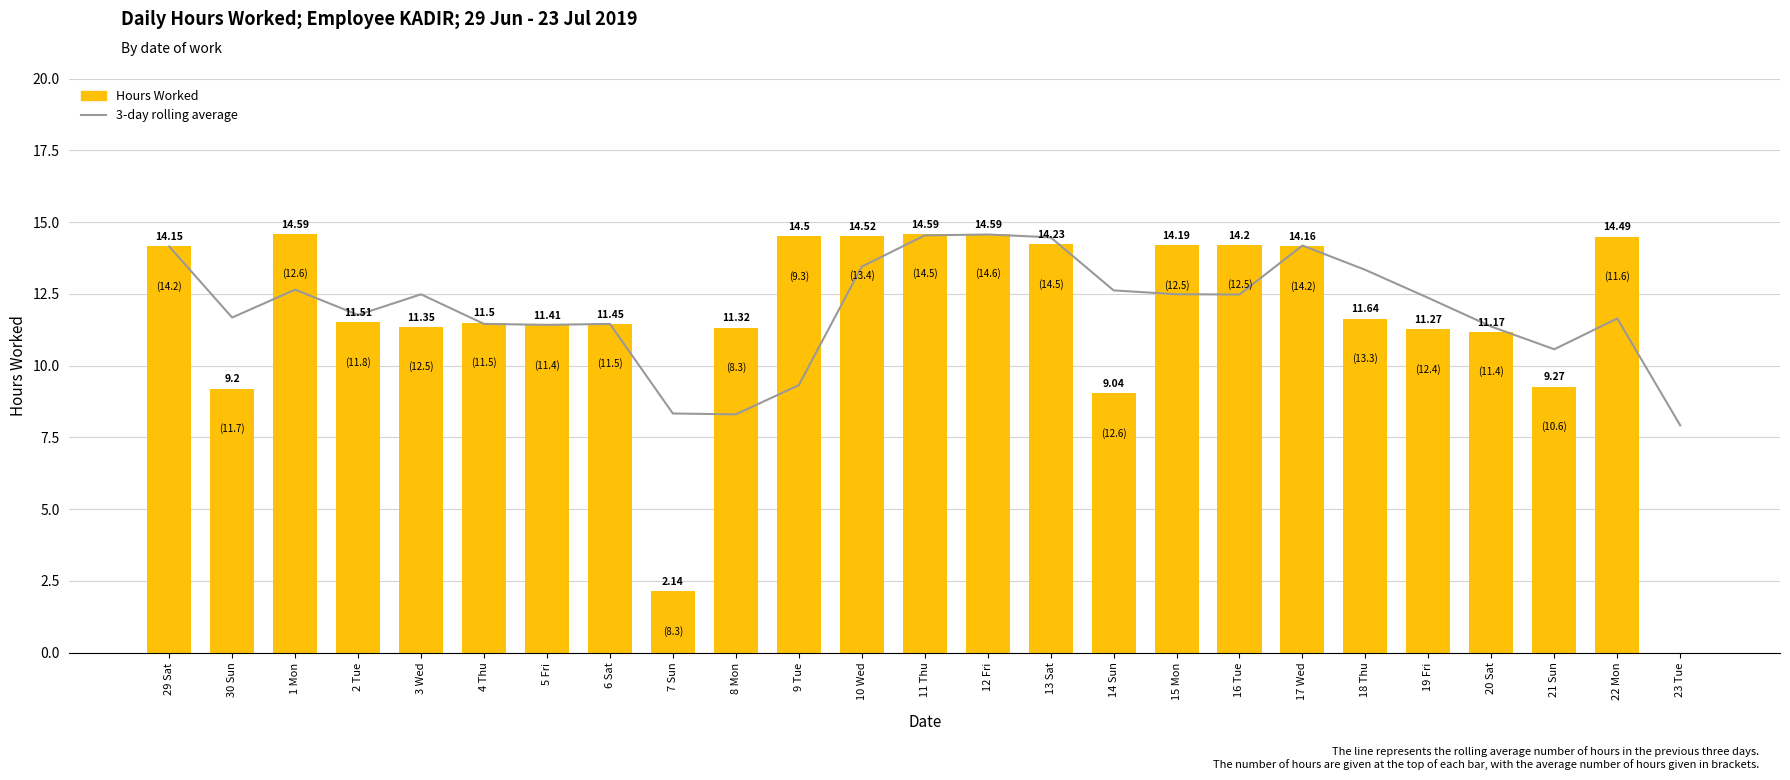

Reading left to right, transcribe all the data shown in this chart.

3-day rolling average: 14.2	11.7	12.6	11.8	12.5	11.5	11.4	11.5	8.3	8.3	9.3	13.4	14.5	14.6	14.5	12.6	12.5	12.5	14.2	13.3	12.4	11.4	10.6	11.6	7.9
Hours Worked: 14.2	9.2	14.6	11.5	11.3	11.5	11.4	11.4	2.1	11.3	14.5	14.5	14.6	14.6	14.2	9.0	14.2	14.2	14.2	11.6	11.3	11.2	9.3	14.5	0.0